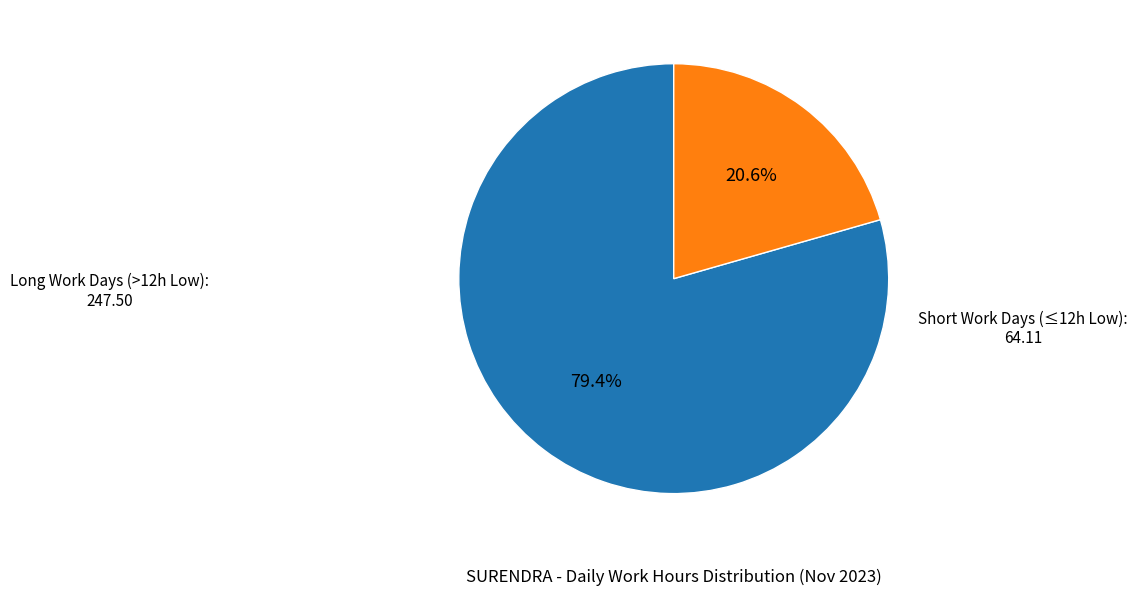

To the nearest percent, what is the difference between the largest and smallest slice percentages?

59%